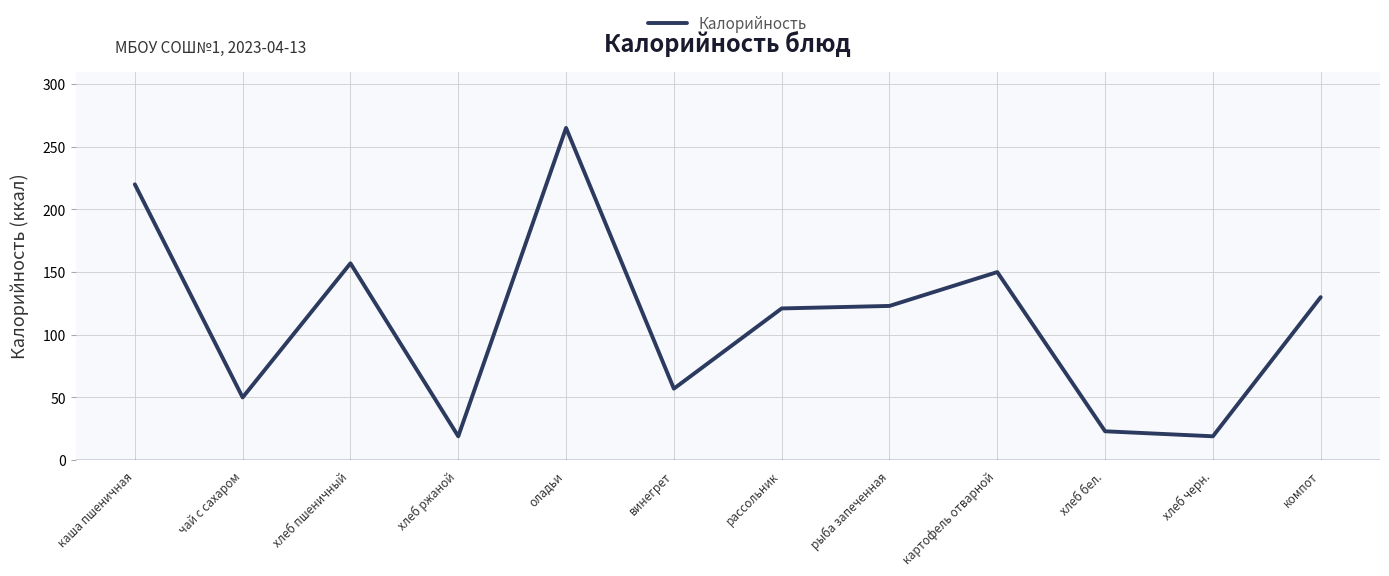

What is the ratio of the value at картофель отварной to the value at винегрет?

2.6